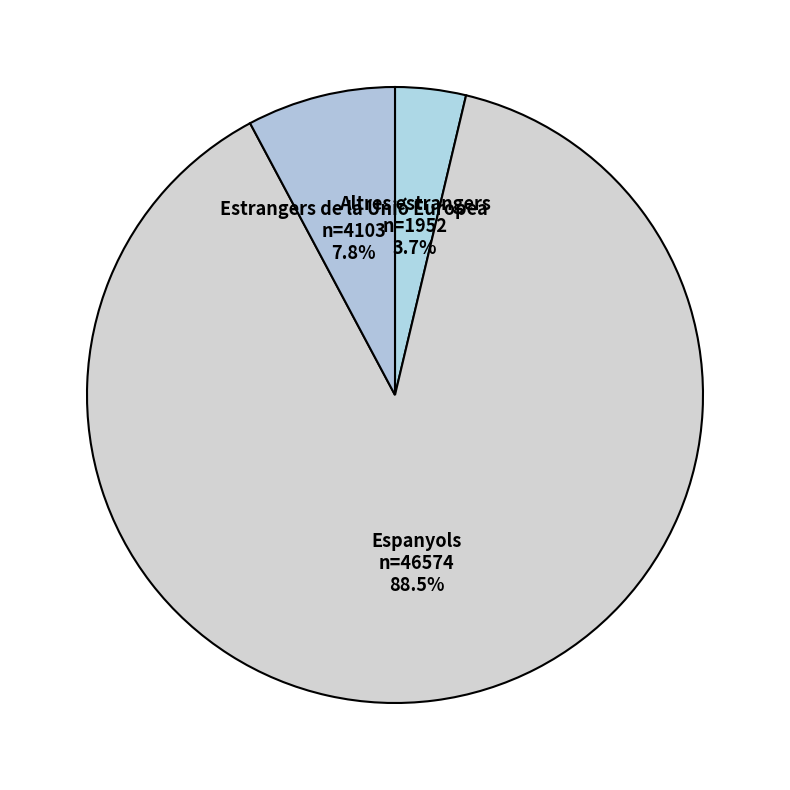

To the nearest percent, what is the average slice percentage?

33%